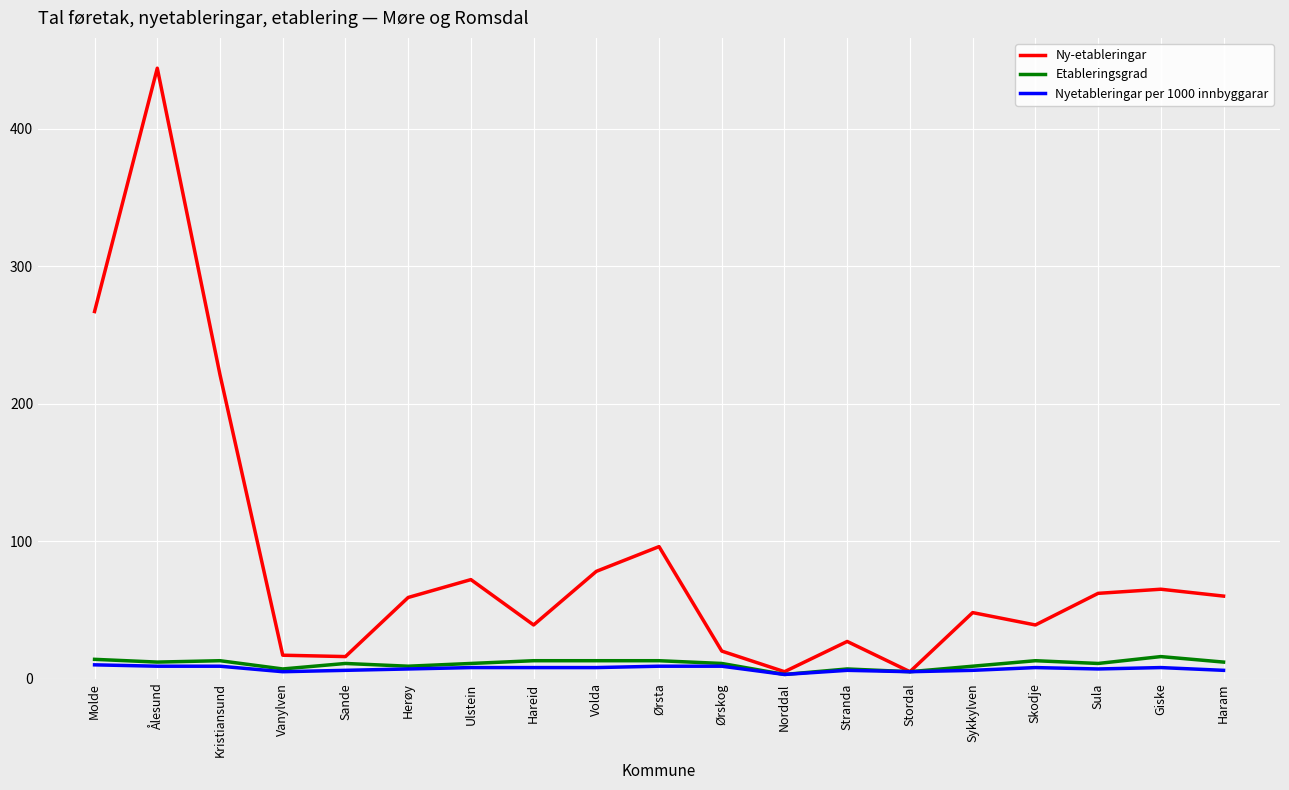

Count the number of data series in this chart.

3